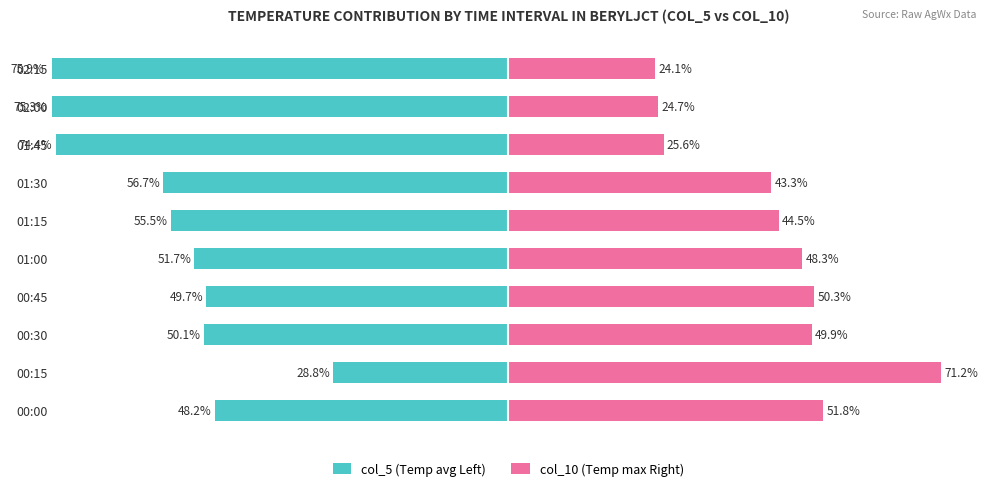

Are the bars grouped side by side (vs. stacked)?

Yes